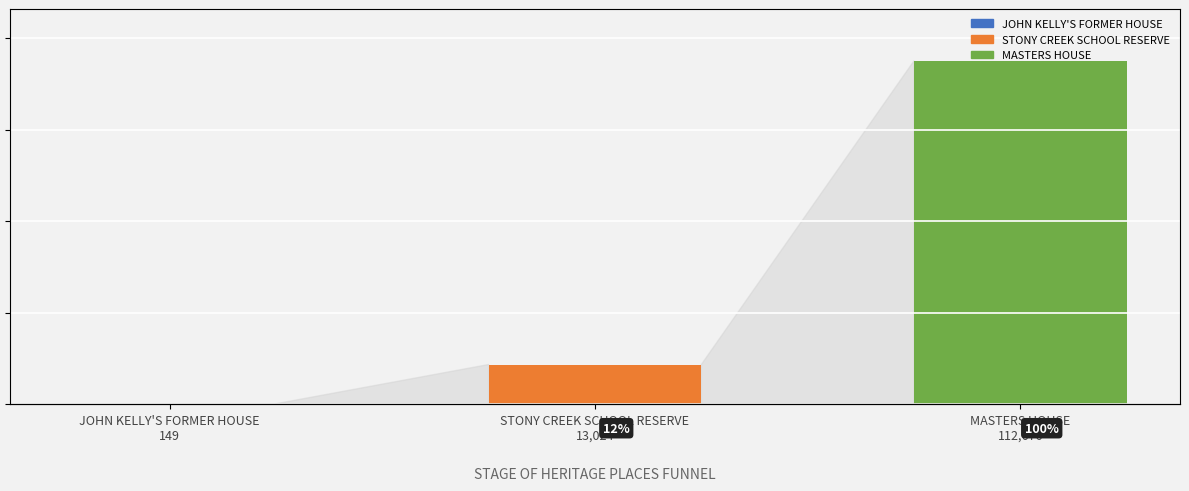

What is the ratio of the value at MASTERS HOUSE
112,676 to the value at STONY CREEK SCHOOL RESERVE
13,024?

8.7